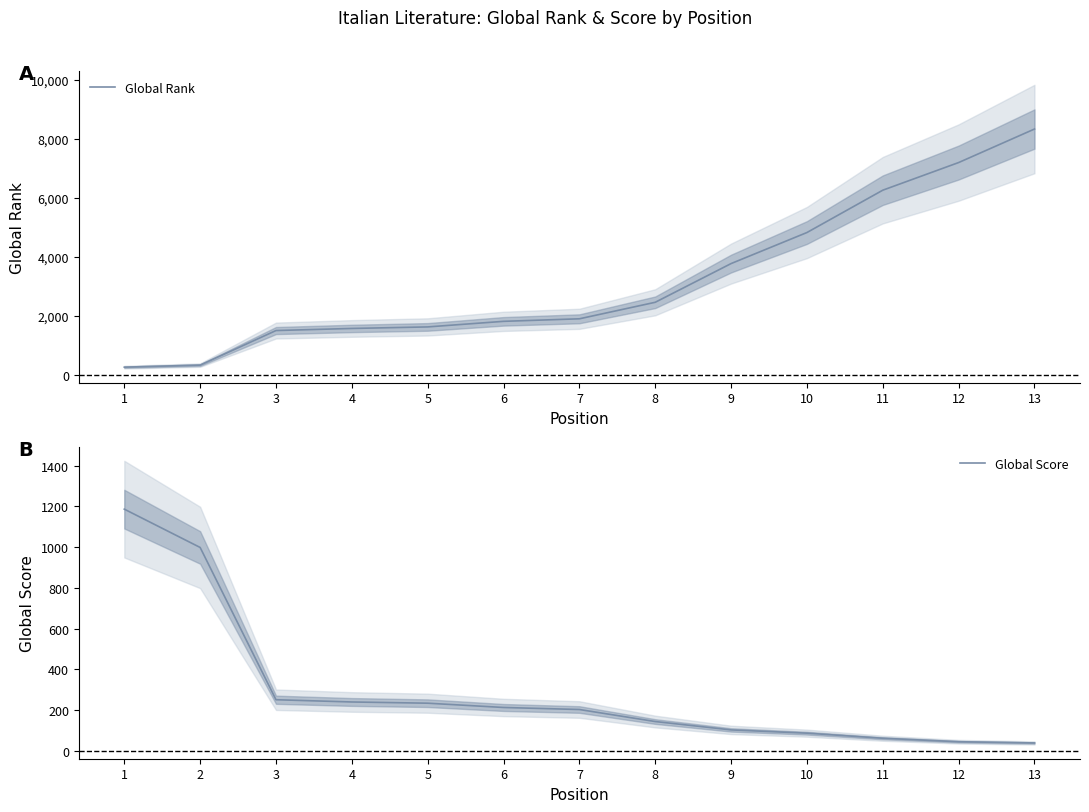

True or false: Global Rank has a value of 1038 at 4.

False